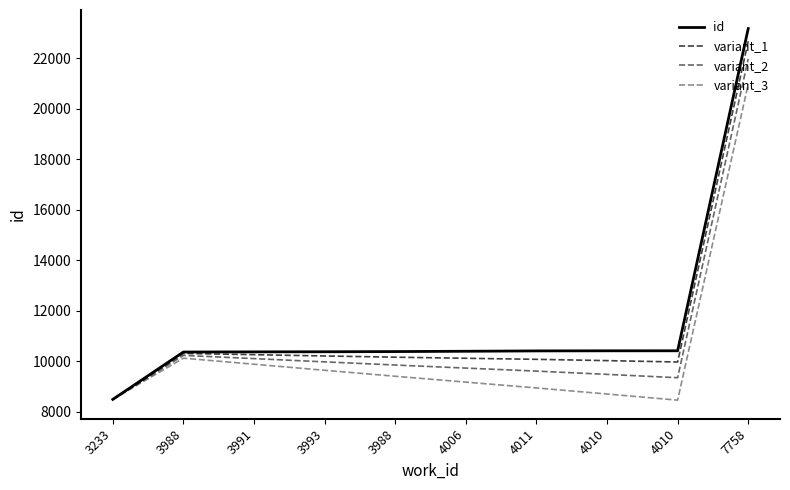

Is this an area chart (filled region under the line)?

No